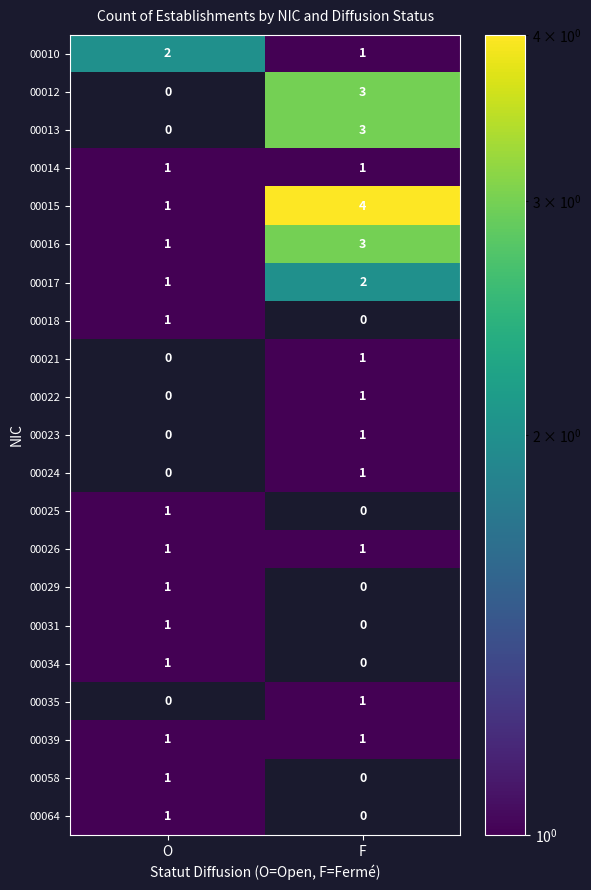

Which series changed the most between O and F?

00012